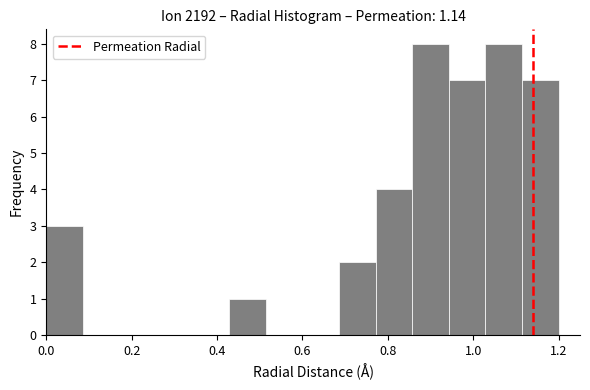

Reading left to right, list every bar in this chart as the range it spans on the x-axis followed by its height. Neither the bar edges nor the heights are printed on the chart, so give them approximately, as read against the axes.

0.00 to 0.08: 3
0.08 to 0.18: 0
0.18 to 0.26: 0
0.26 to 0.34: 0
0.34 to 0.42: 0
0.42 to 0.52: 1
0.52 to 0.60: 0
0.60 to 0.68: 0
0.68 to 0.78: 2
0.78 to 0.86: 4
0.86 to 0.94: 8
0.94 to 1.02: 7
1.02 to 1.12: 8
1.12 to 1.20: 7